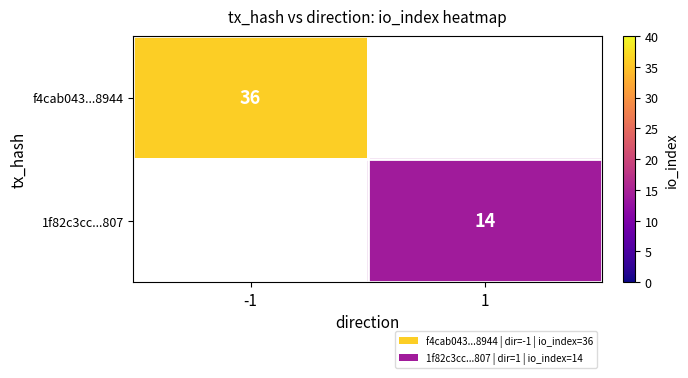

Is the value of 1f82c3cc...807 at 1 greater than the value of f4cab043...8944 at -1?

No